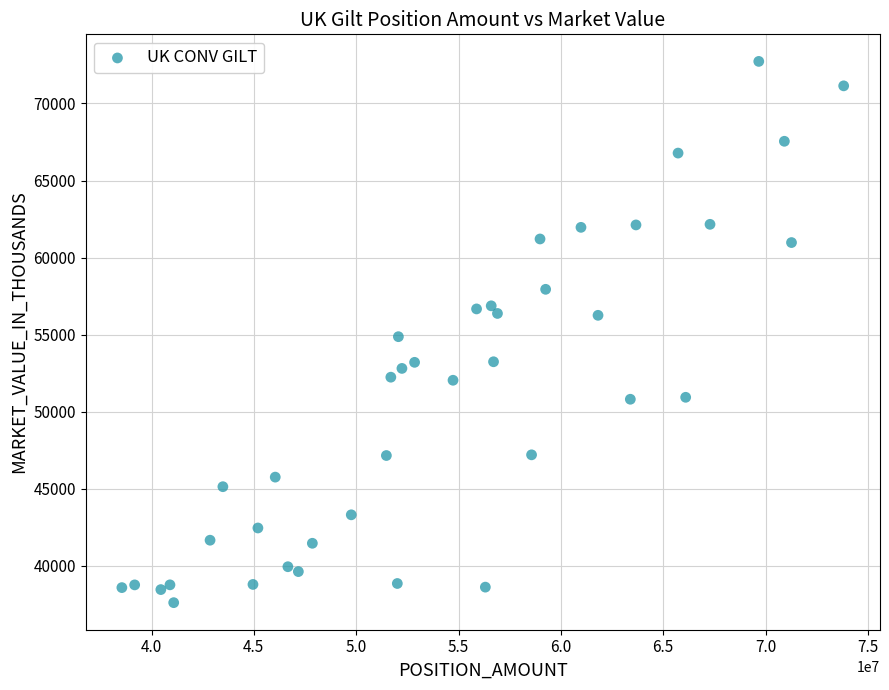

What is the range of X values (max minus min)?

35263000